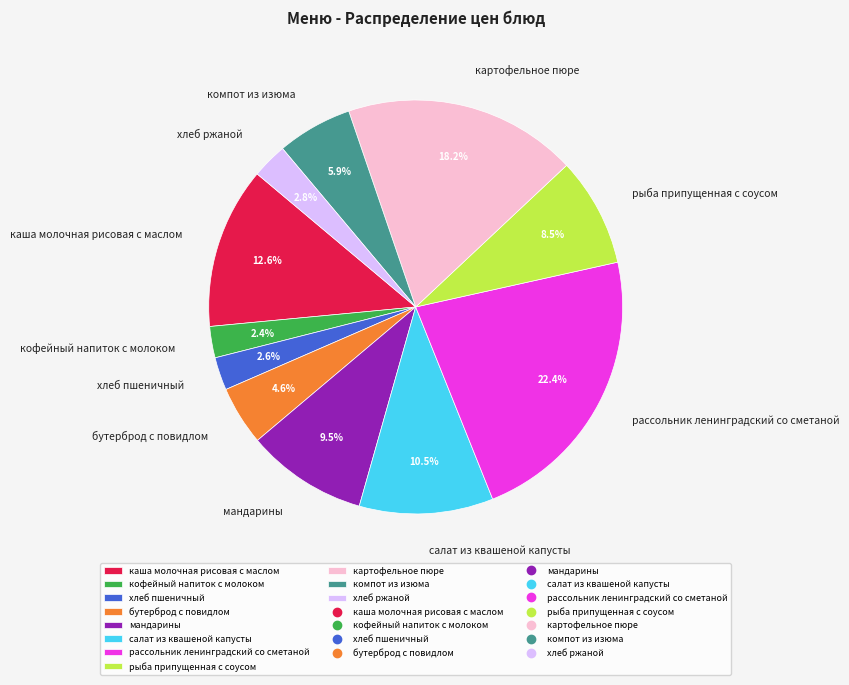

Which has a higher value, хлеб пшеничный or салат из квашеной капусты?

салат из квашеной капусты